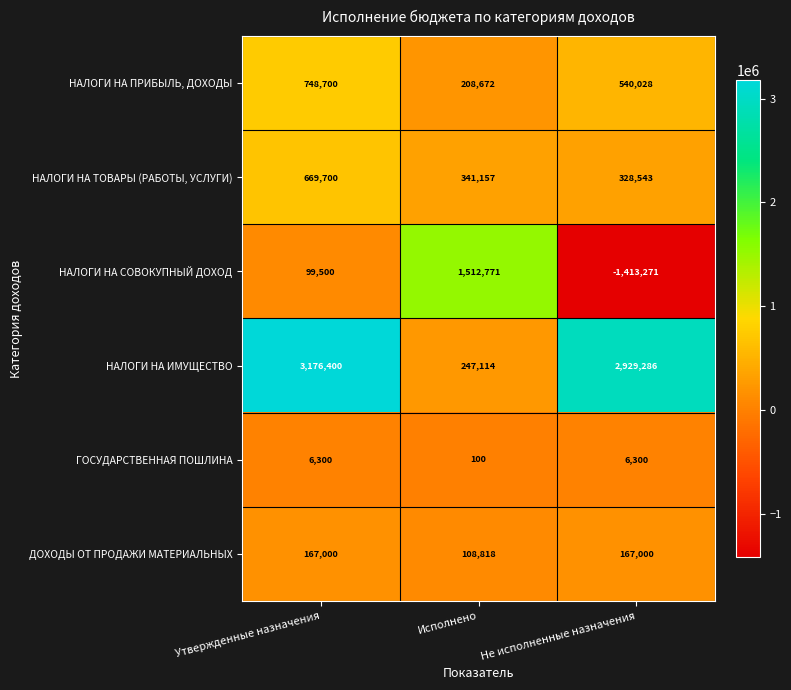

Reading left to right, list all the values displayed in this chart.

НАЛОГИ НА ПРИБЫЛЬ, ДОХОДЫ: Утвержденные назначения=748700	Исполнено=208672	Не исполненные назначения=540028
НАЛОГИ НА ТОВАРЫ (РАБОТЫ, УСЛУГИ): Утвержденные назначения=669700	Исполнено=341157	Не исполненные назначения=328543
НАЛОГИ НА СОВОКУПНЫЙ ДОХОД: Утвержденные назначения=99500	Исполнено=1512771	Не исполненные назначения=-1413271
НАЛОГИ НА ИМУЩЕСТВО: Утвержденные назначения=3176400	Исполнено=247114	Не исполненные назначения=2929286
ГОСУДАРСТВЕННАЯ ПОШЛИНА: Утвержденные назначения=6300	Исполнено=100	Не исполненные назначения=6300
ДОХОДЫ ОТ ПРОДАЖИ МАТЕРИАЛЬНЫХ: Утвержденные назначения=167000	Исполнено=108818	Не исполненные назначения=167000